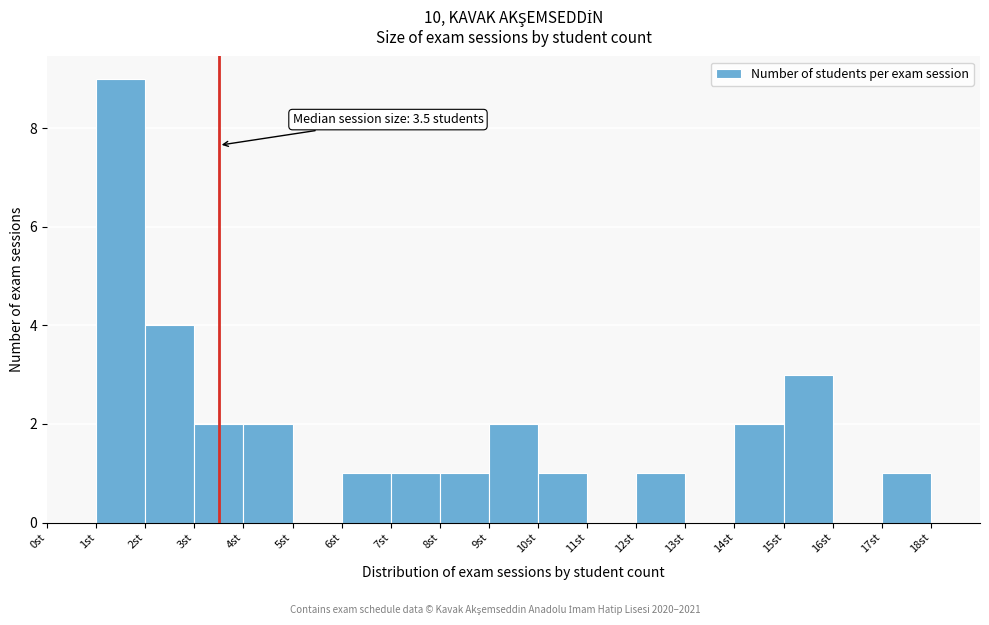

Which range on the x-axis has the tallest bar?

1 to 2